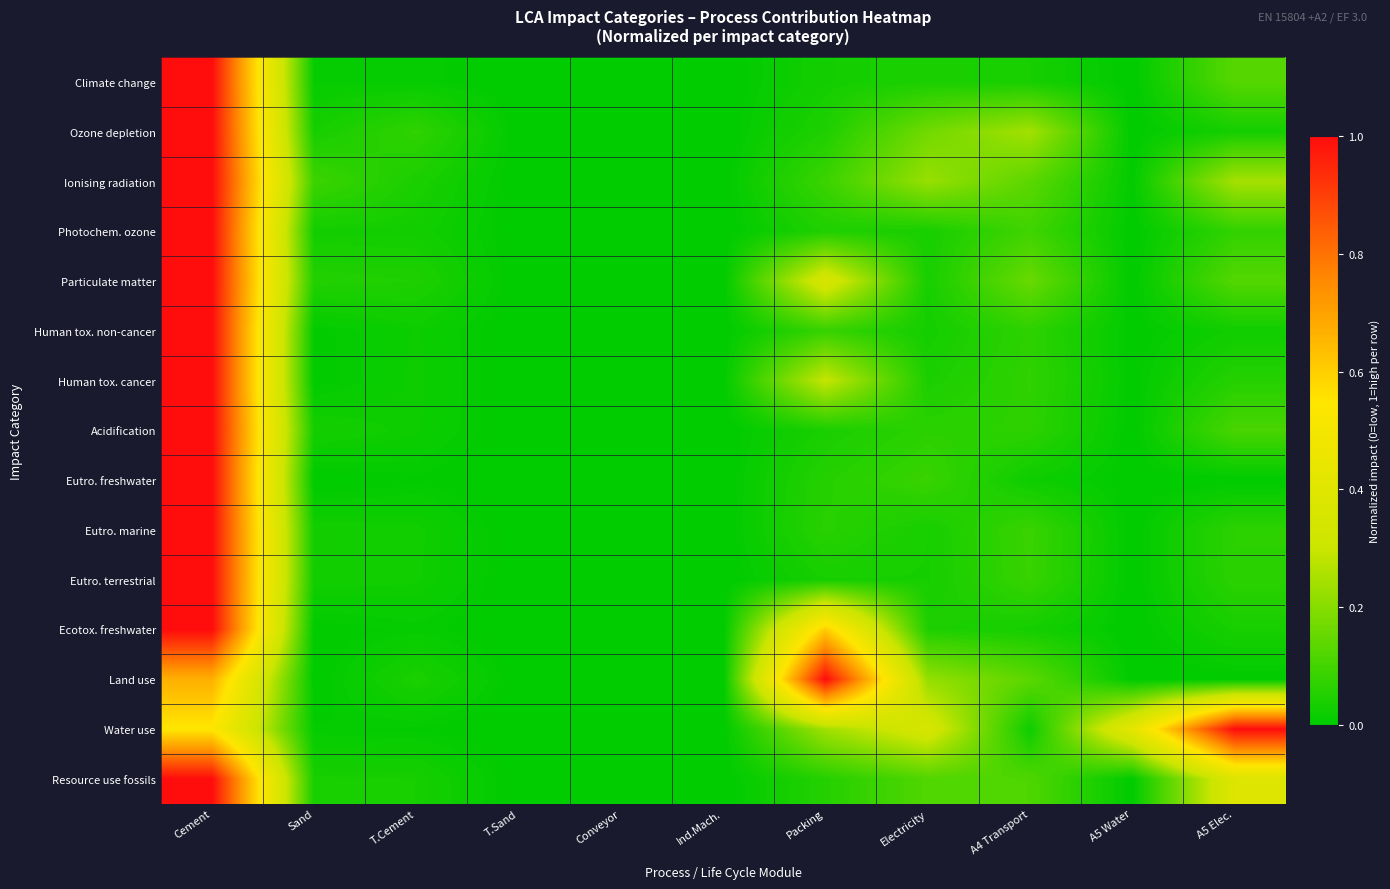

At which category does the chart reach its minimum across all series?

T.Sand